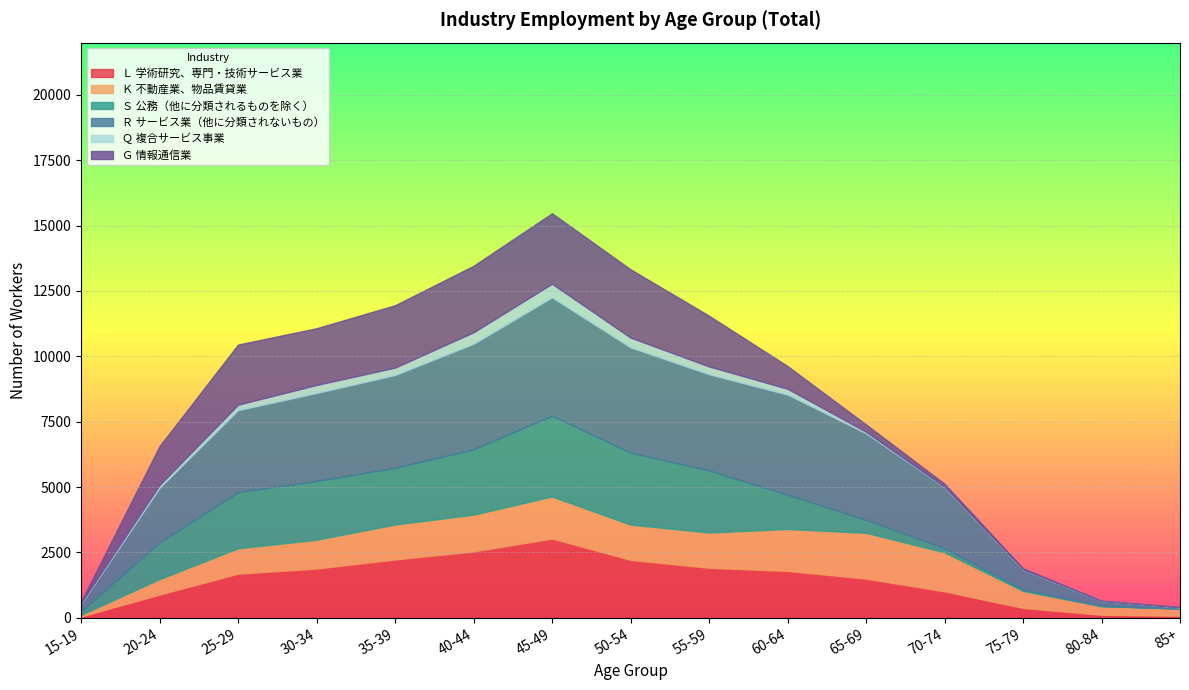

At which category does Ｋ 不動産業、物品賃貸業 reach its first local peak?

45-49